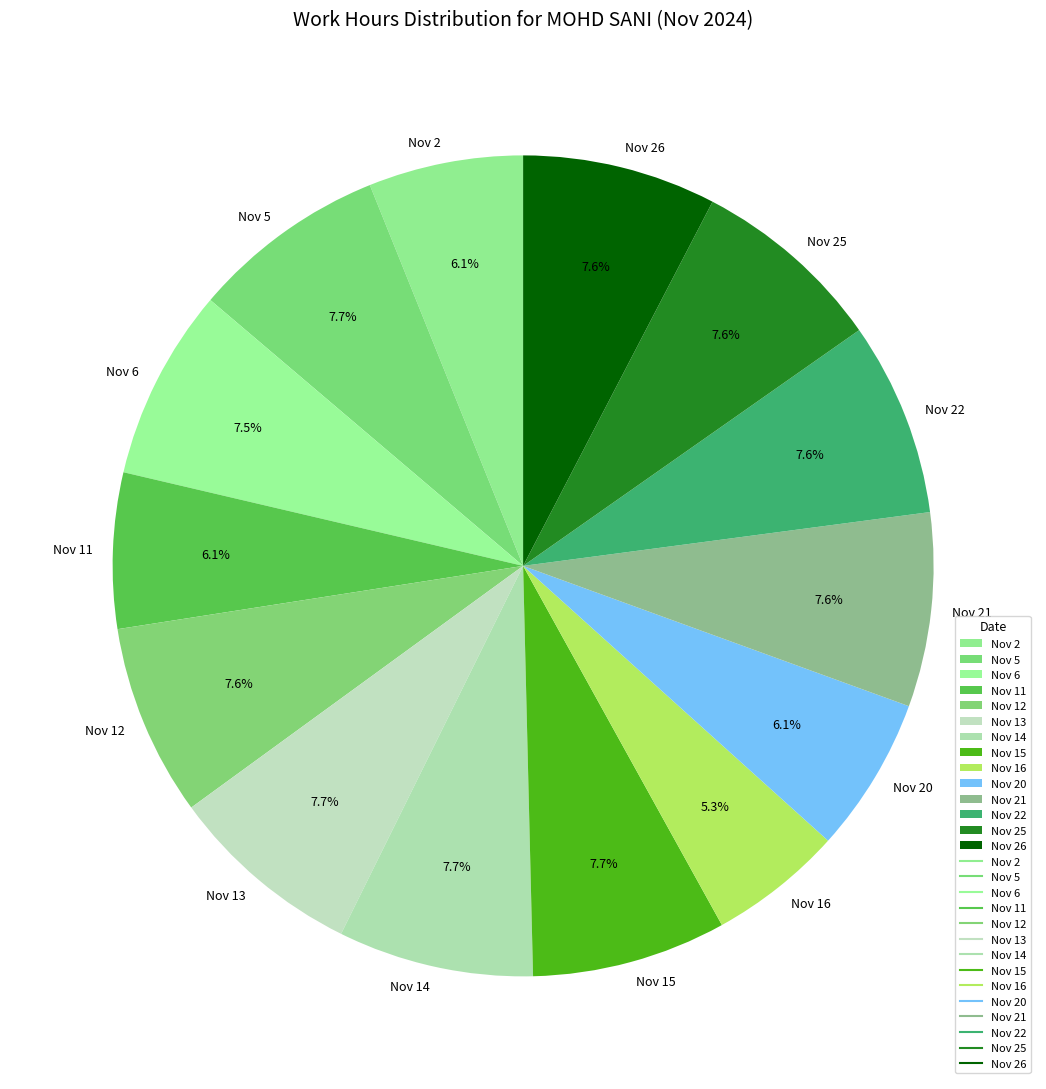

How many segments does this pie chart have?

14